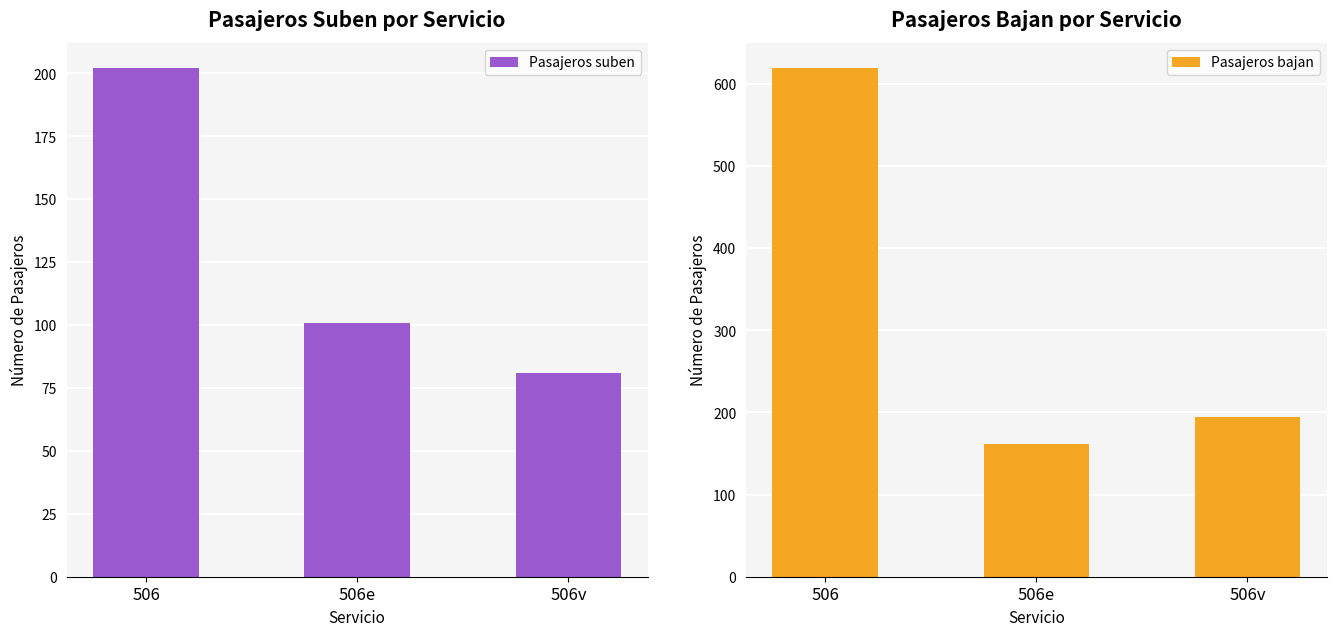

What is the label of the 2nd bar from the left?

506e